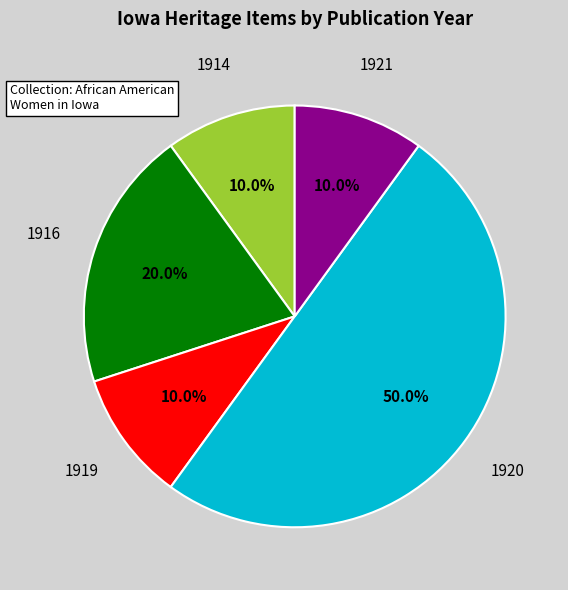

Do 1921 and 1919 together represent more than half of the pie?

No